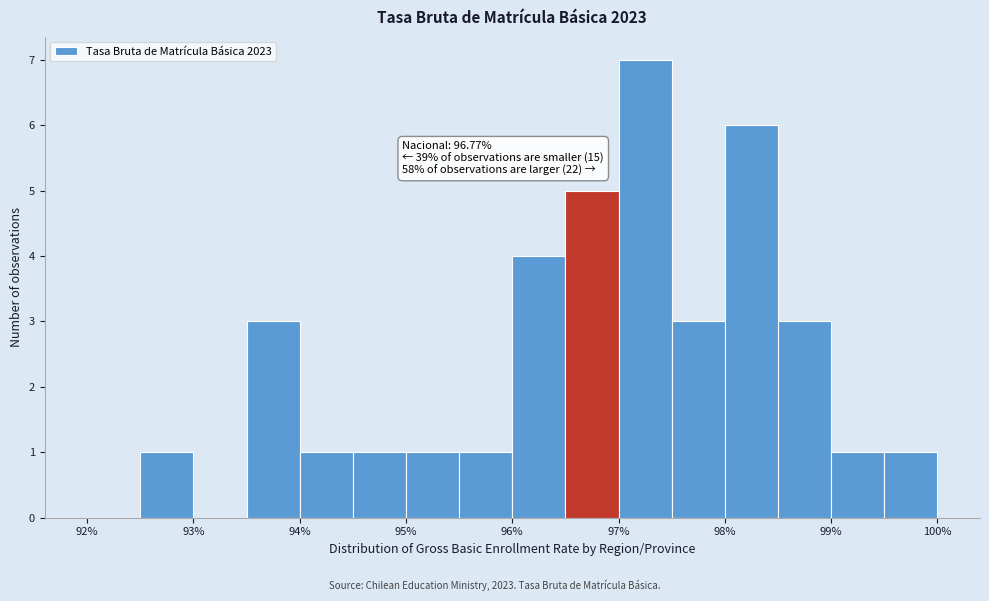

Which range on the x-axis has the tallest bar?

97.0 to 97.5